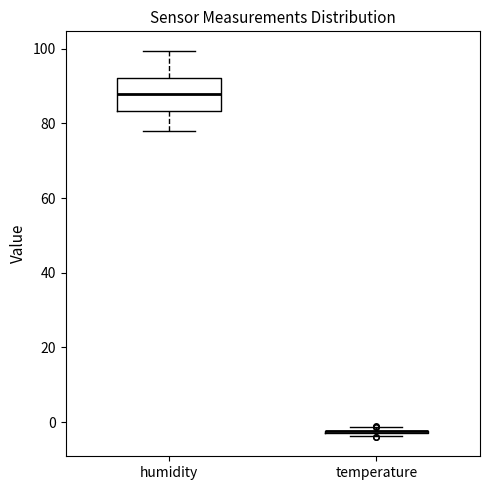

Reading left to right, read every box against the y-axis: the position of its median line, the range the box covers, and the ends of its whiskers. The values are not printed on the chart, so give them approximately, as read against the axis.

humidity: median 88, box 84 to 92, whiskers 78 to 100
temperature: box collapsed to a line at -2, whiskers -4 to -2